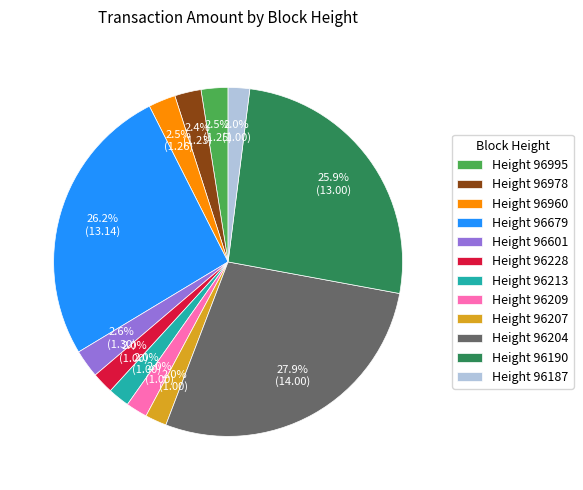

Is Height 96213 the majority of the pie?

No